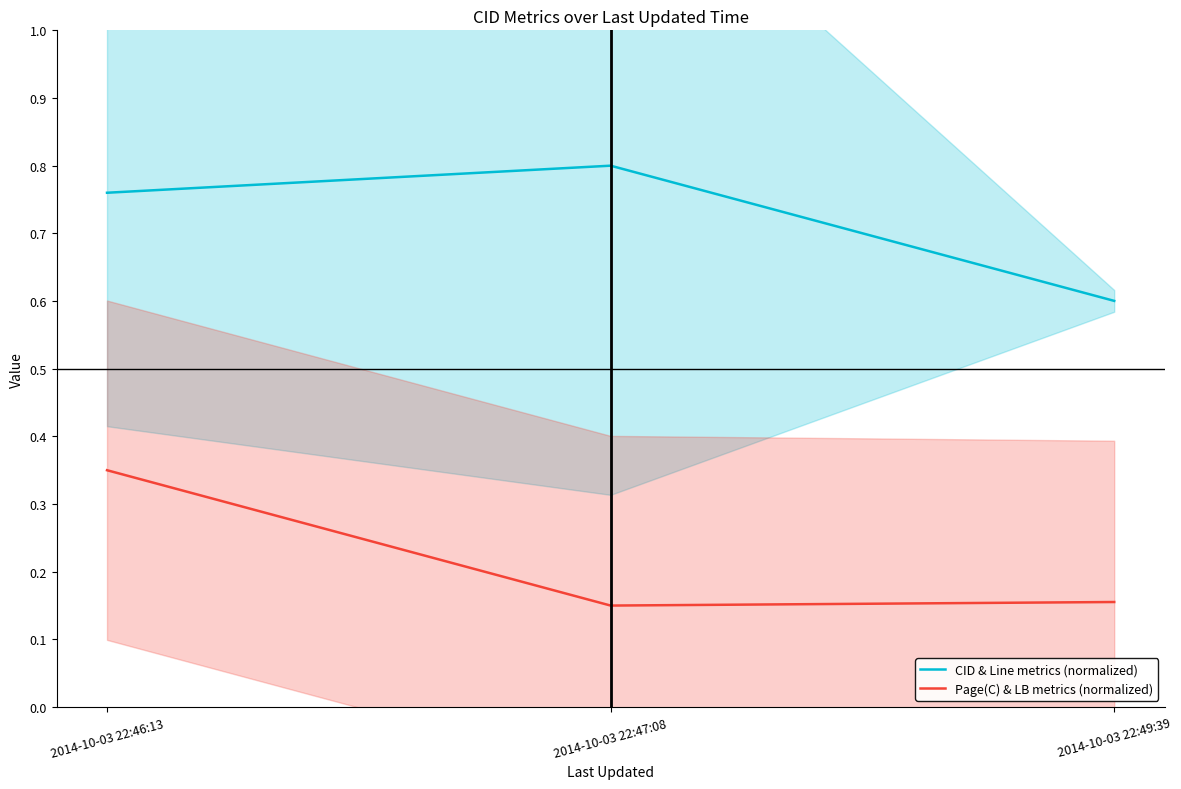

Reading left to right, list all the values displayed in this chart.

CID & Line metrics (normalized): 2014-10-03 22:46:13=0.8	2014-10-03 22:47:08=0.8	2014-10-03 22:49:39=0.6
Page(C) & LB metrics (normalized): 2014-10-03 22:46:13=0.3	2014-10-03 22:47:08=0.1	2014-10-03 22:49:39=0.2